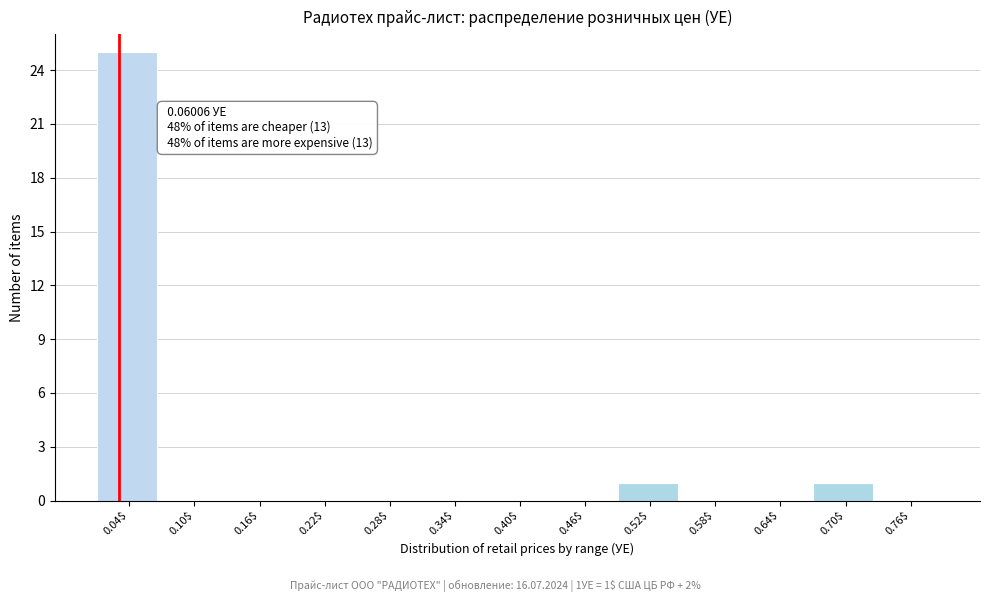

Is it true that the value at 0.10$ is 0?

True